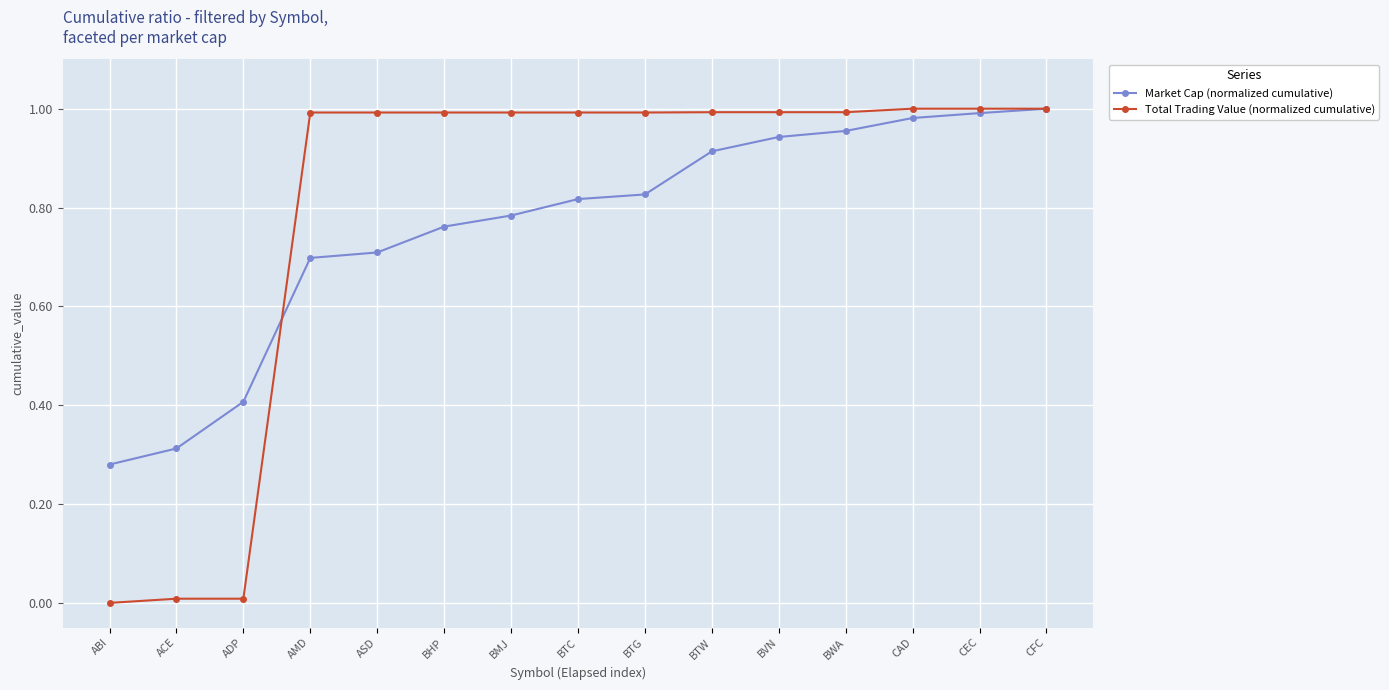

What are all the series names shown in the legend?

Market Cap (normalized cumulative), Total Trading Value (normalized cumulative)